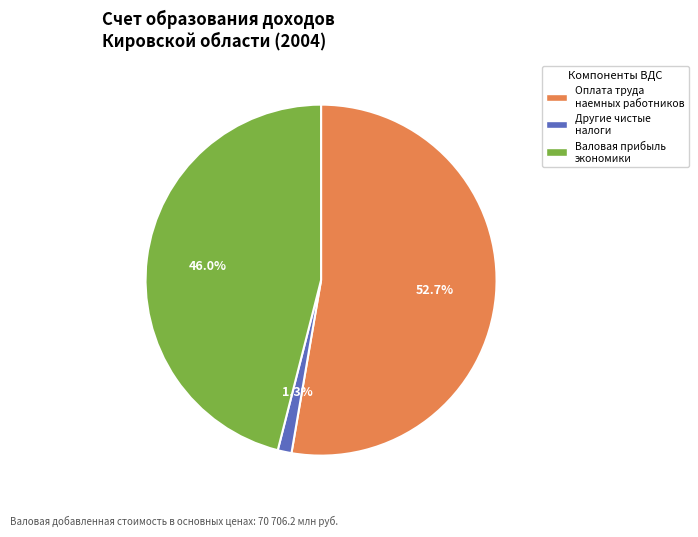

To the nearest percent, what is the difference between the largest and smallest slice percentages?

51%